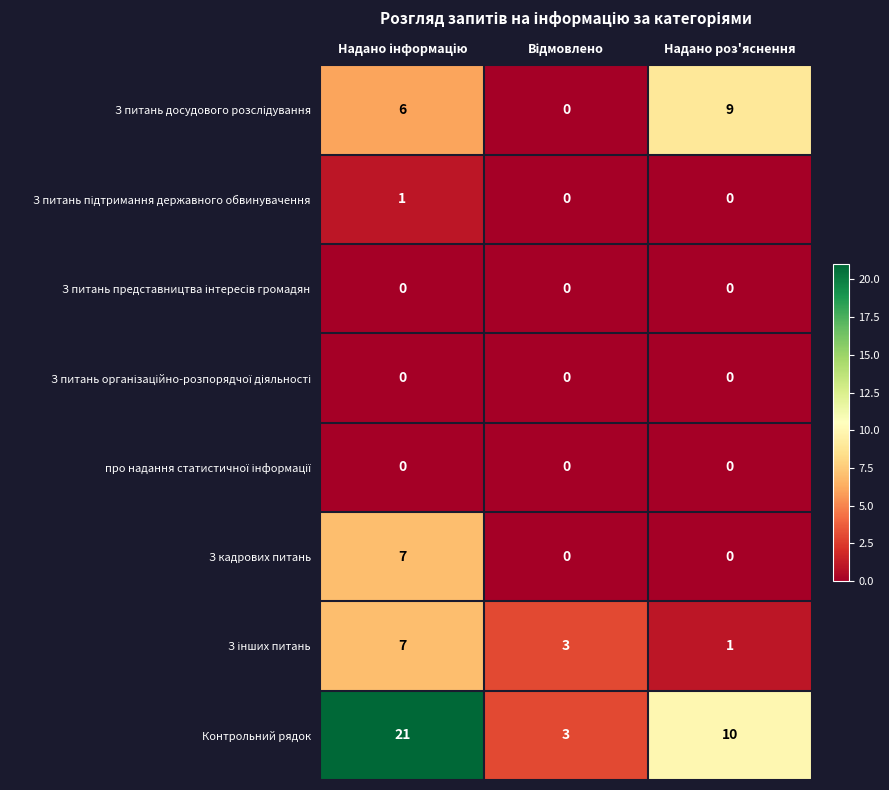

Which series has the widest spread of values?

Контрольний рядок